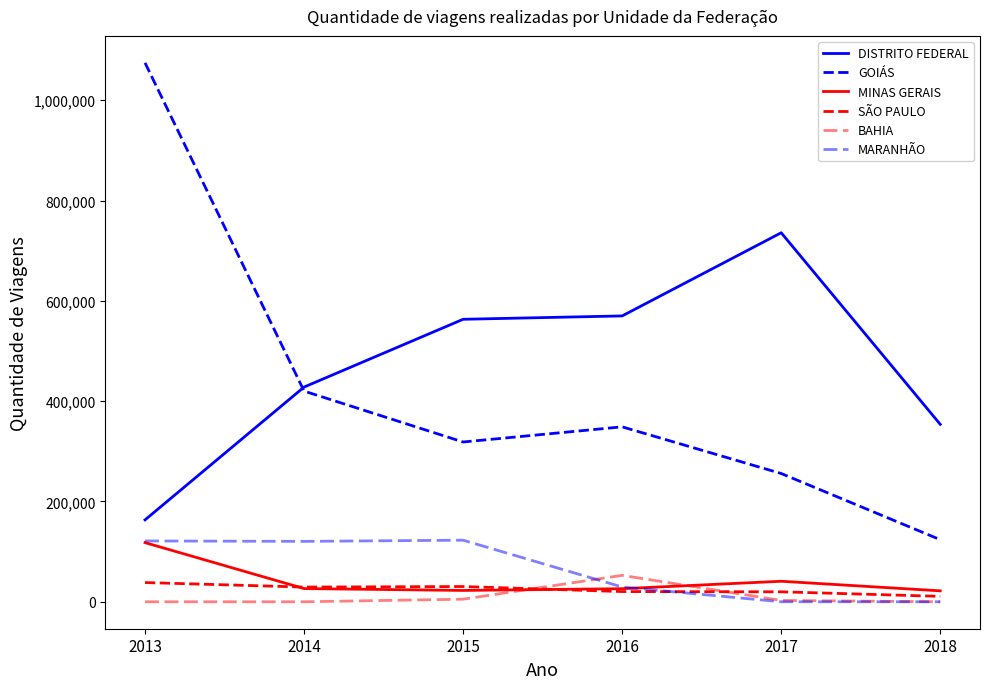

How many lines are shown in the chart?

6